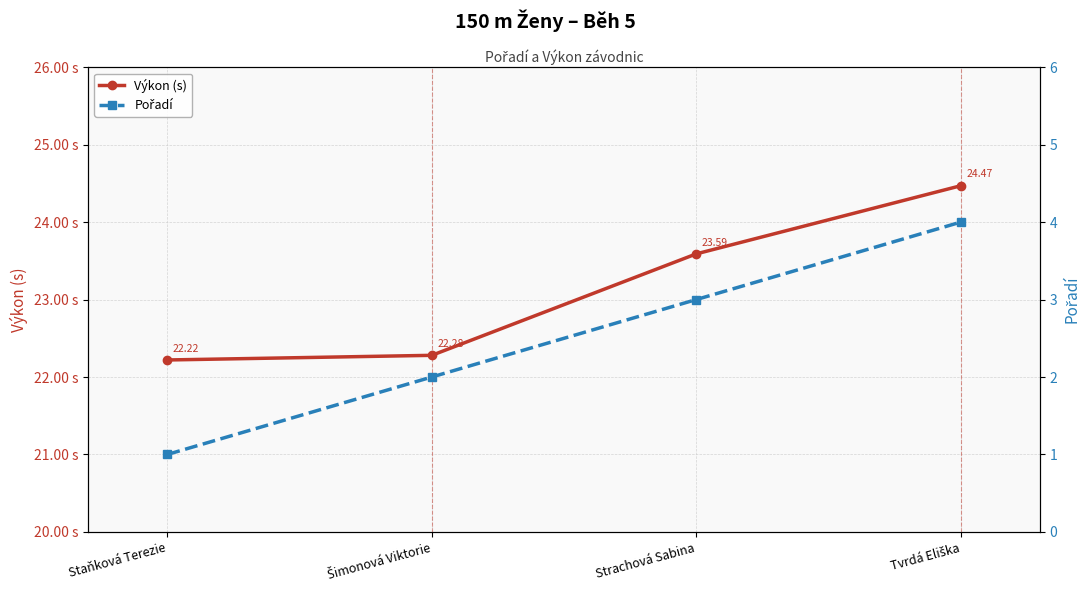

At which label does Pořadí first exceed 3?

Tvrdá Eliška